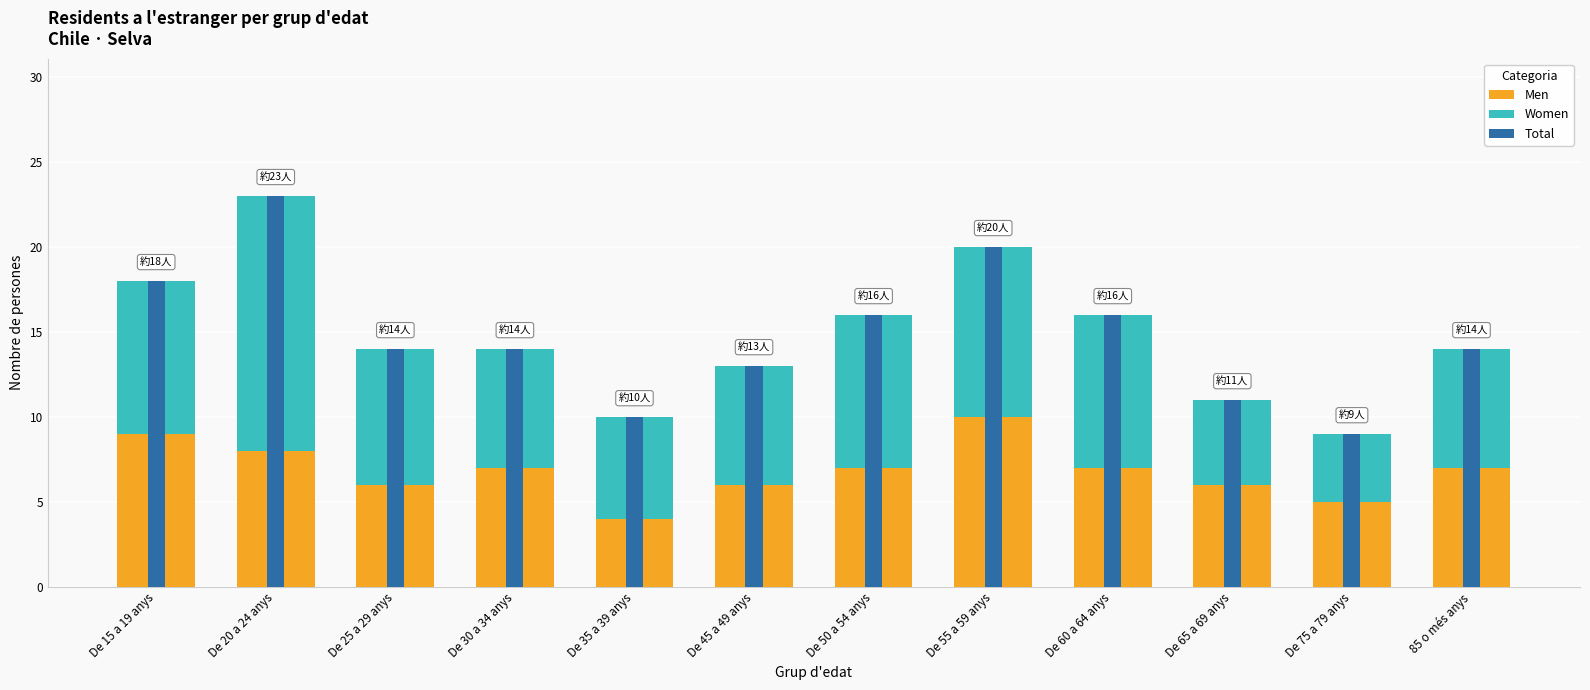

Where is Women nearest to the value 9?

De 15 a 19 anys